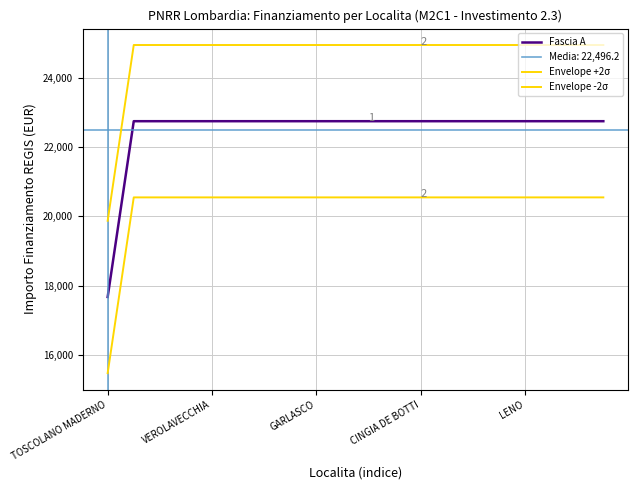

At which label does Envelope +2σ reach its minimum?

TOSCOLANO MADERNO